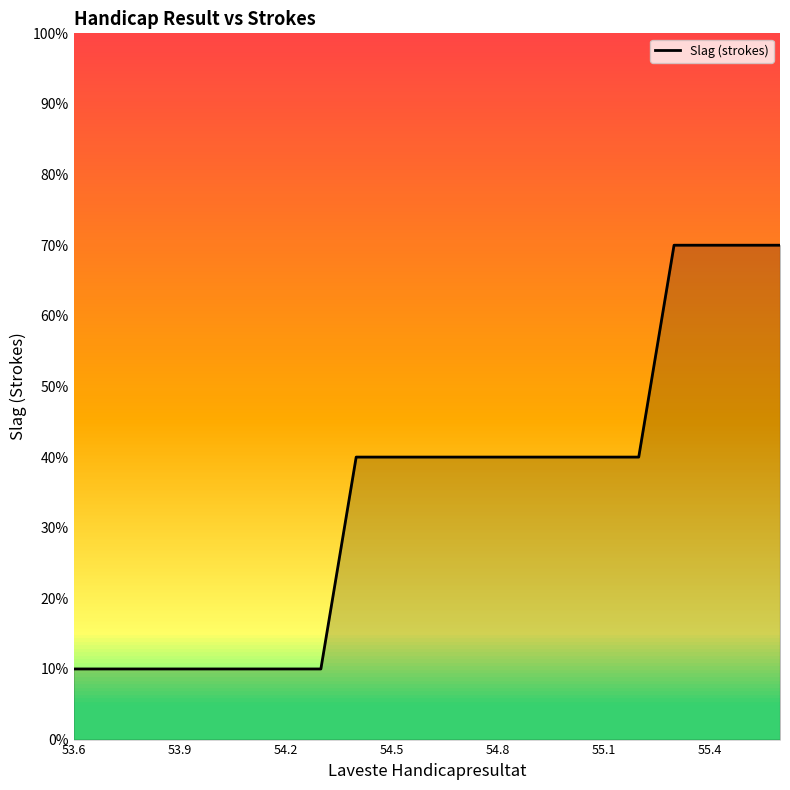

What is the difference between the maximum and minimum values?

60